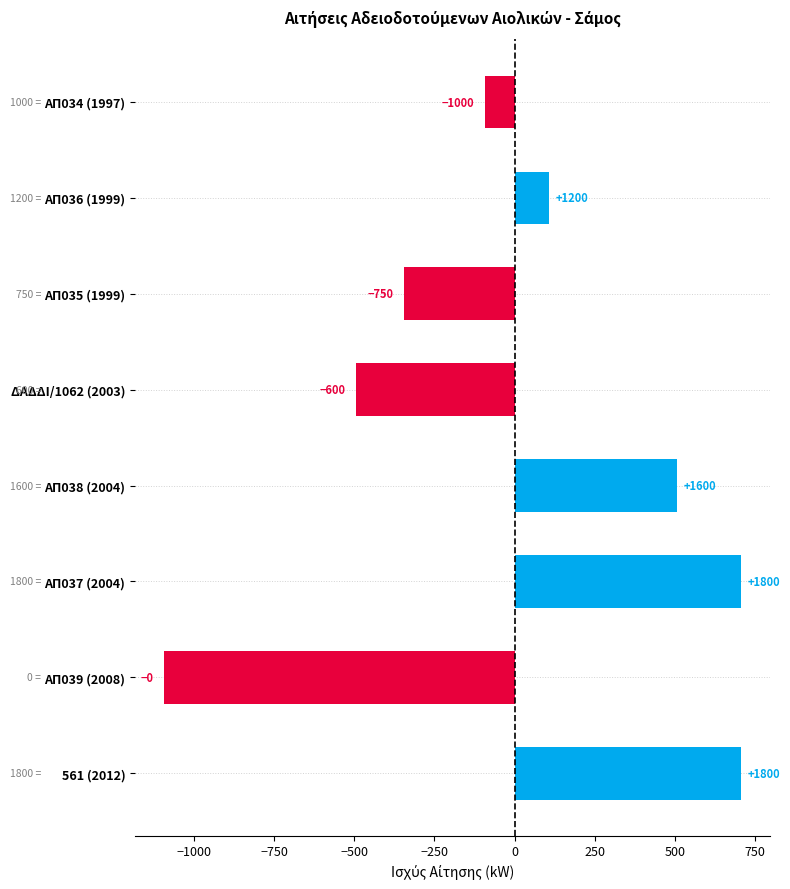

Does the chart contain any negative values?

Yes